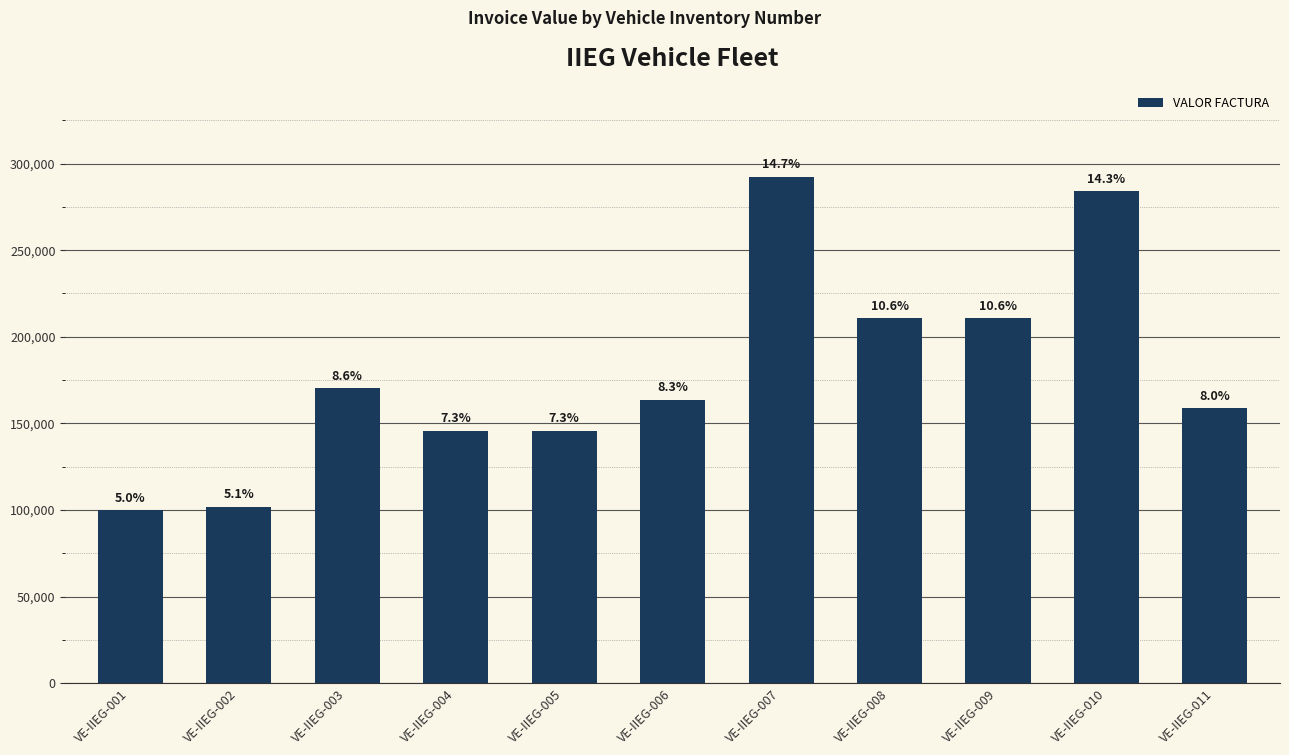

What is the change in value from VE-IIEG-005 to VE-IIEG-009?

+65007.0